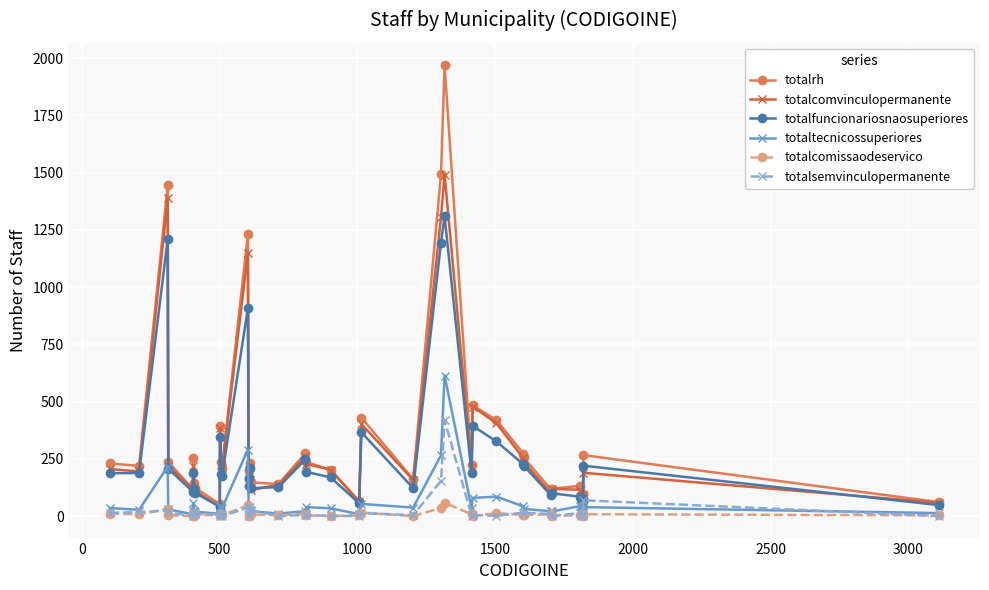

List the series in order of their peak value, highest first.

totalrh, totalcomvinculopermanente, totalfuncionariosnaosuperiores, totaltecnicossuperiores, totalsemvinculopermanente, totalcomissaodeservico